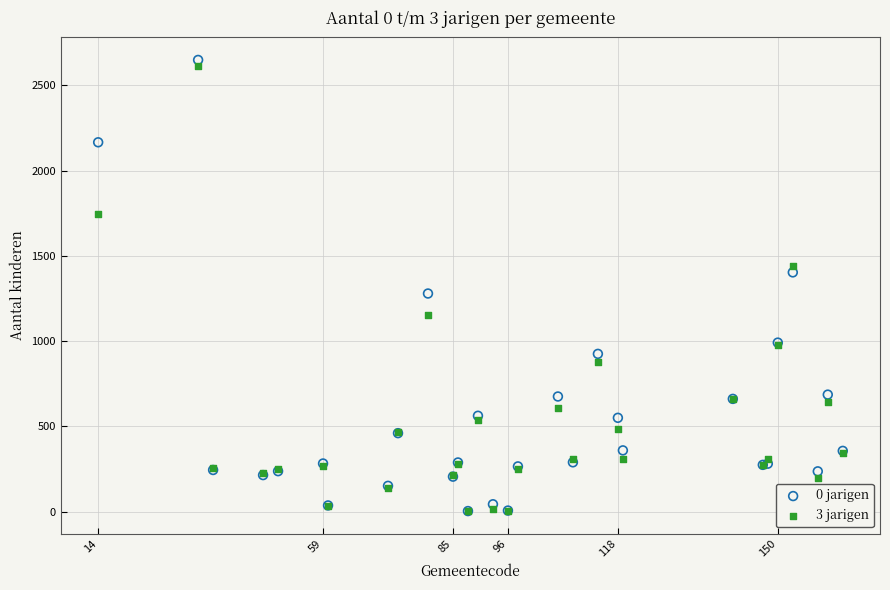

Across all series, what Y value is closest to 1326?

1279